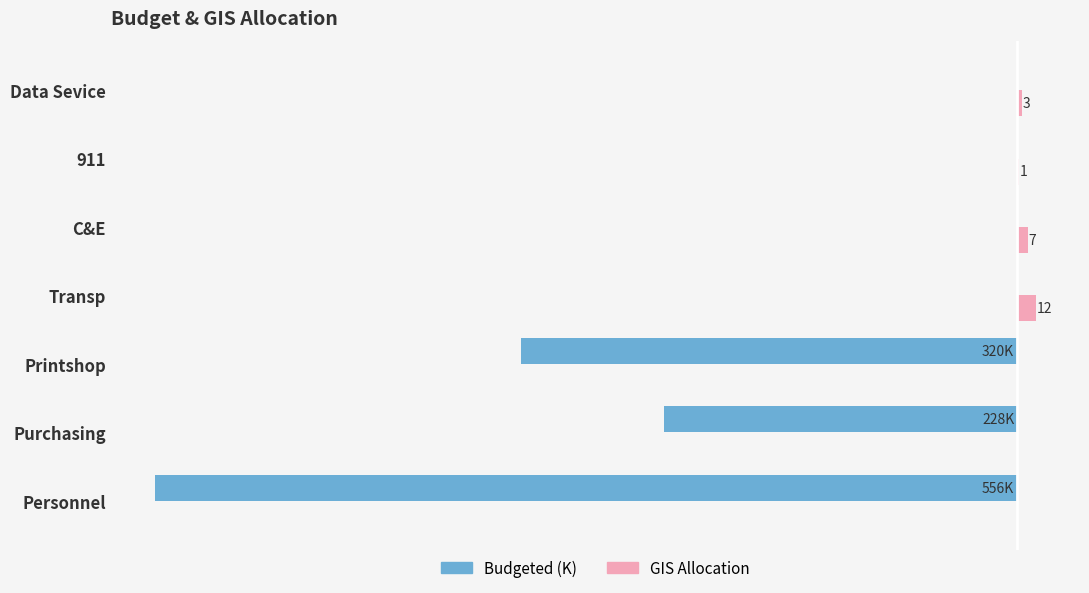

What are all the series names shown in the legend?

Budgeted (K), GIS Allocation